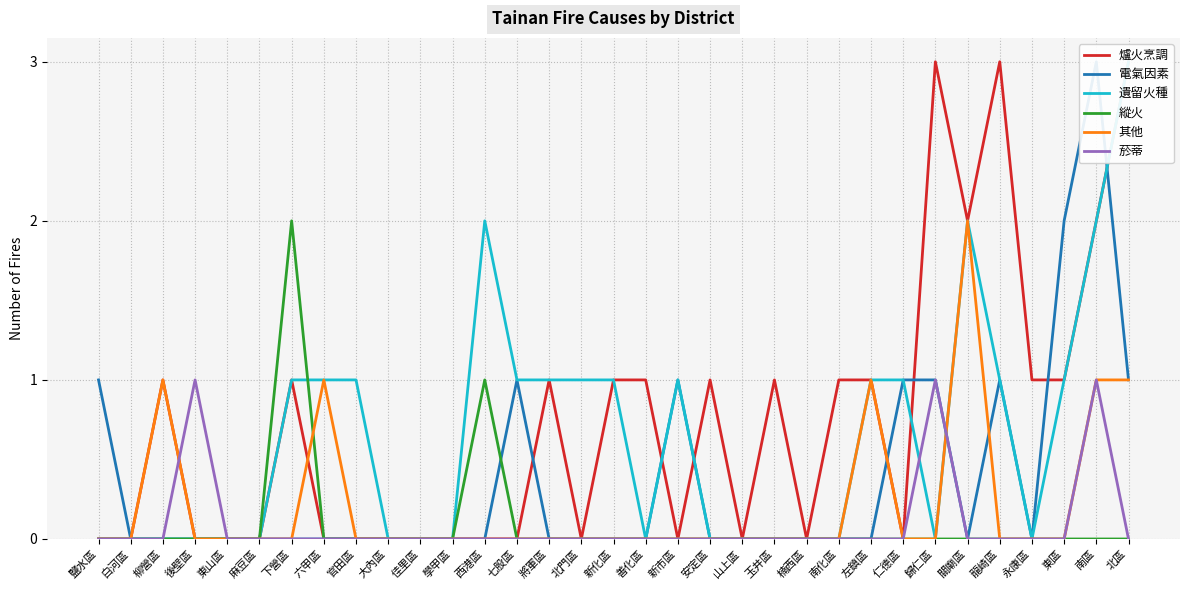

What is the label of the 18th point from the left?

善化區